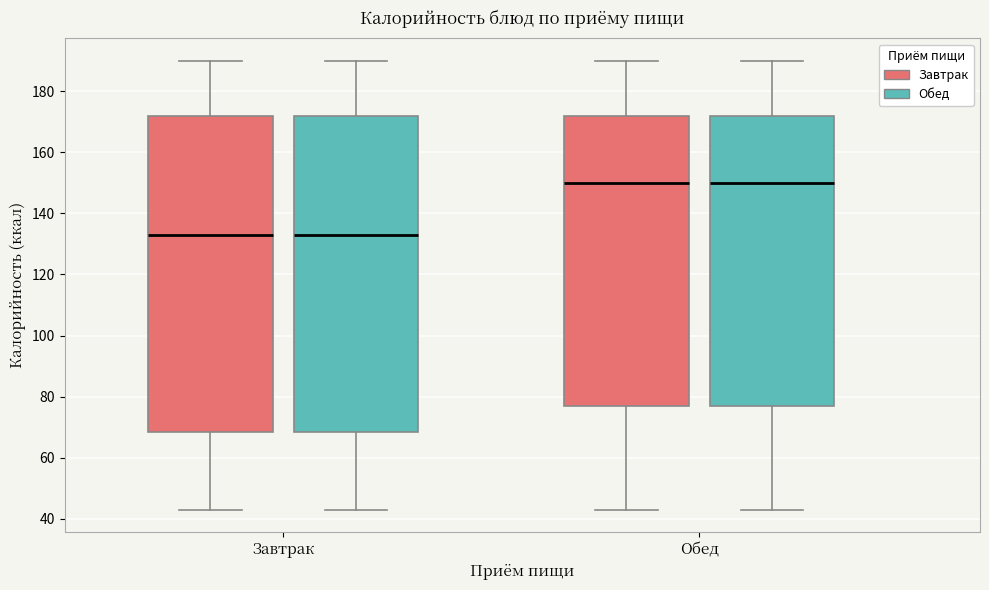

Reading left to right, read every box against the y-axis: the position of its median line, the range the box covers, and the ends of its whiskers. The values are not printed on the chart, so give them approximately, as read against the axis.

Завтрак (Завтрак): median 134, box 68 to 172, whiskers 44 to 190
Завтрак (Обед): median 134, box 68 to 172, whiskers 44 to 190
Обед (Завтрак): median 150, box 78 to 172, whiskers 44 to 190
Обед (Обед): median 150, box 78 to 172, whiskers 44 to 190